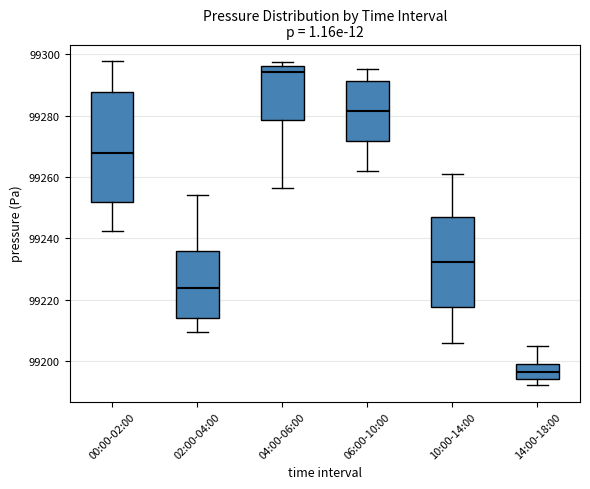

Which box's median line is the lowest?

14:00-18:00